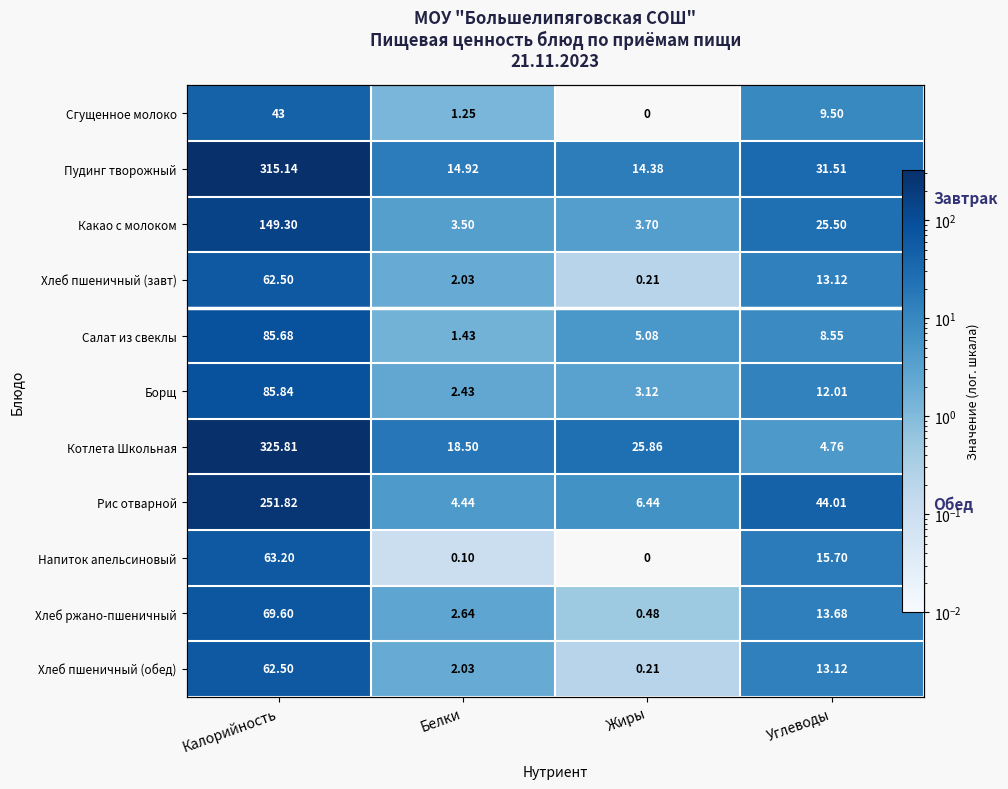

List the labels in order of Котлета Школьная value, smallest first.

Углеводы, Белки, Жиры, Калорийность